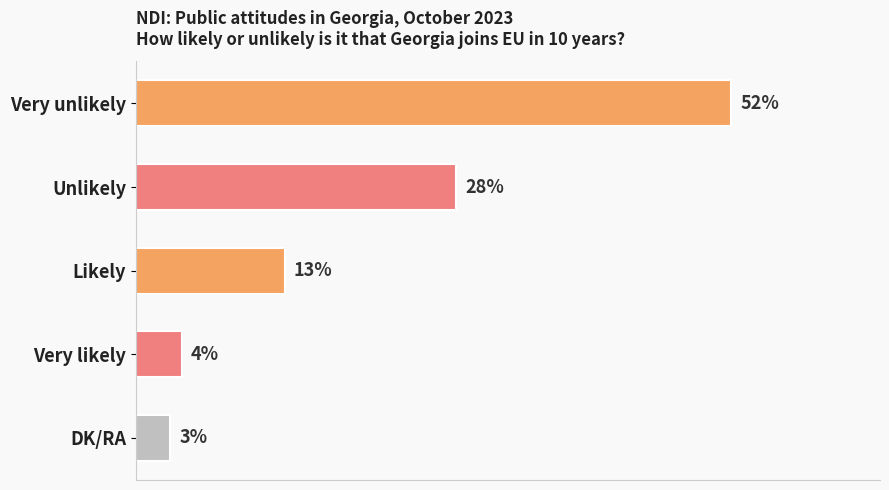

Between Likely and DK/RA, which is larger?

Likely